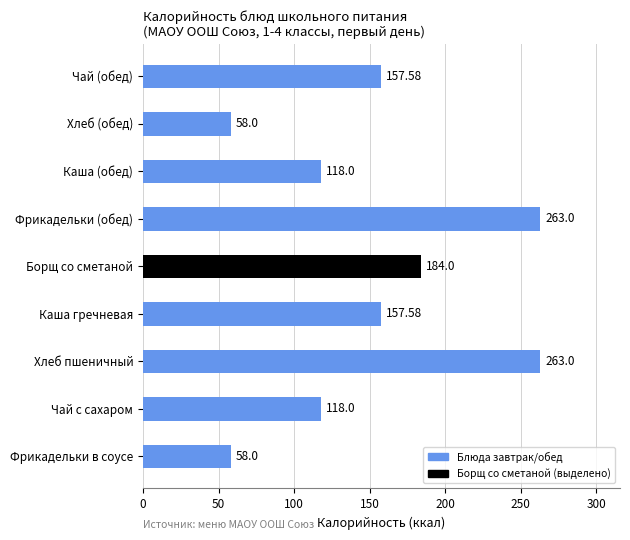

What is the difference between the values at Хлеб (обед) and Хлеб пшеничный?

205.0